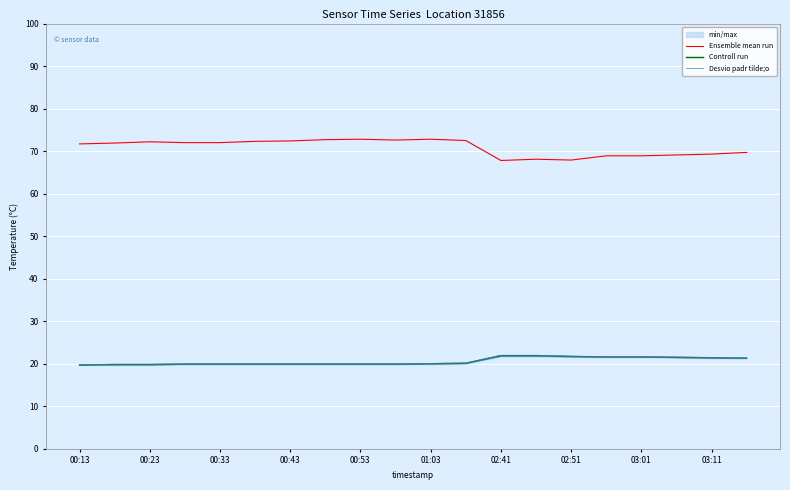

True or false: Controll run has a value of 11.3 at 17.

False